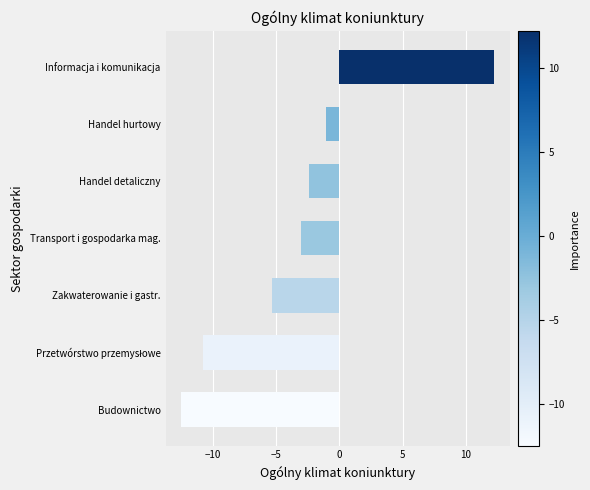

The chart shows a value of -2.4 at Handel detaliczny. True or false?

True